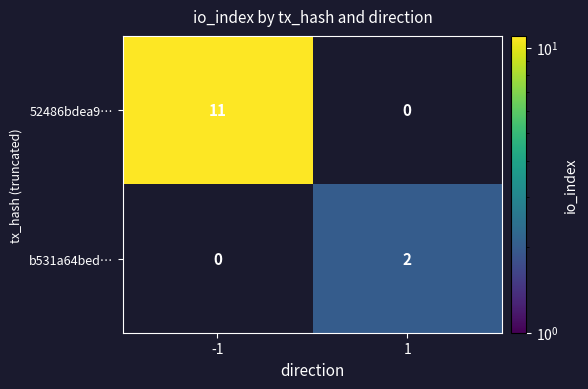

How many data points does each series have?

2